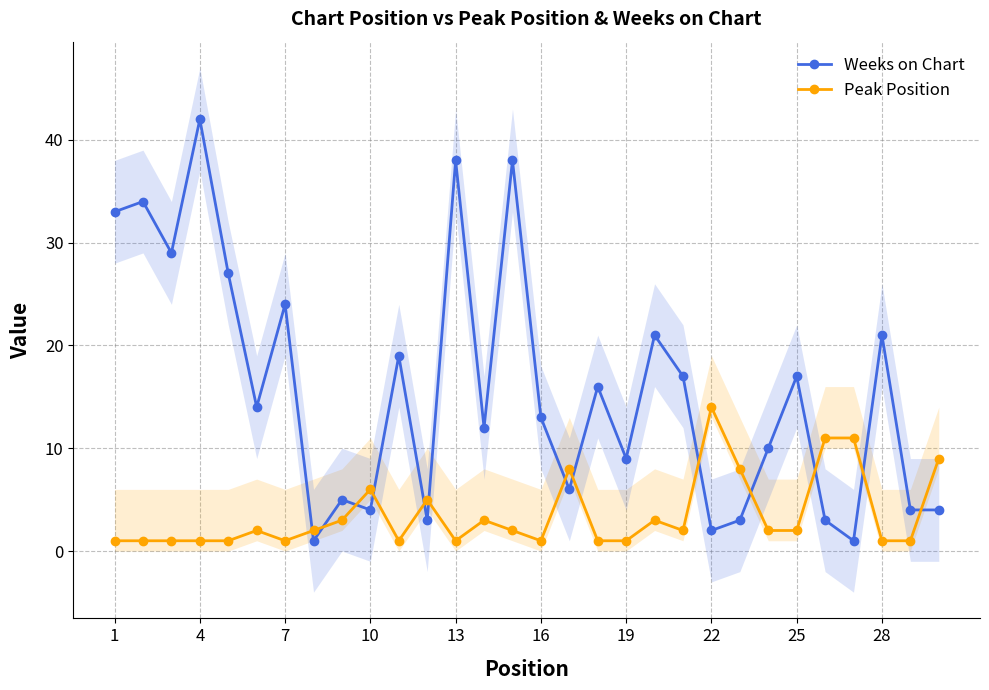

True or false: Weeks on Chart has more than 0 points higher than both neighbors.

True